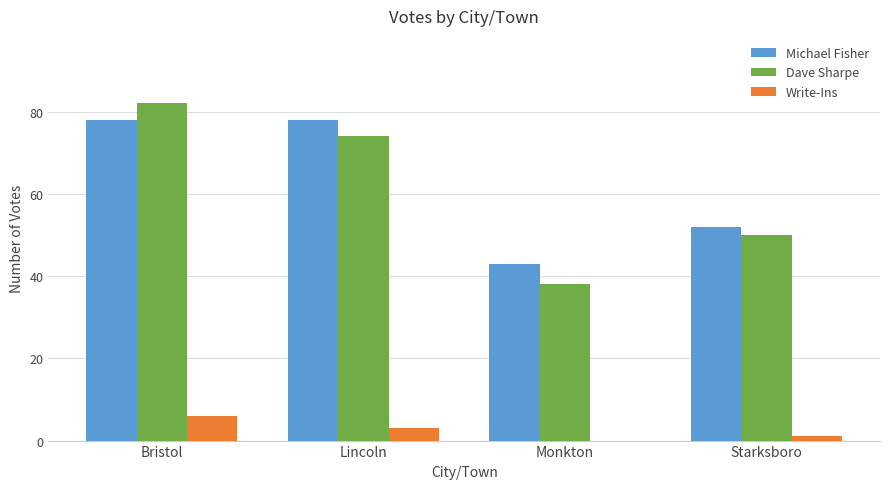

True or false: Write-Ins has a value of 10 at Bristol.

False